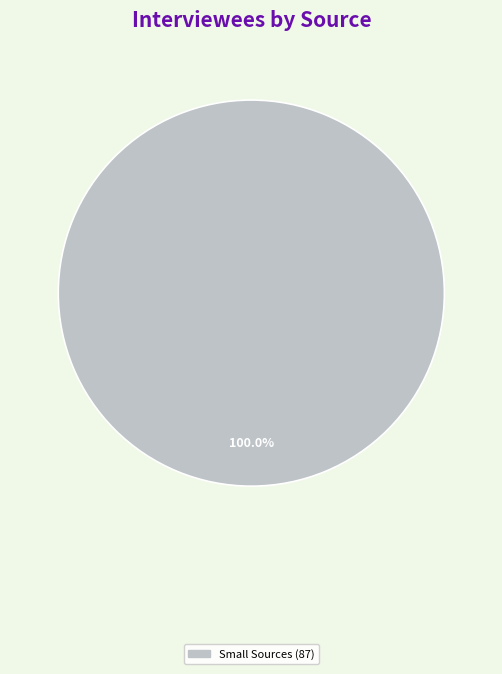

Does any single category account for the majority?

Yes